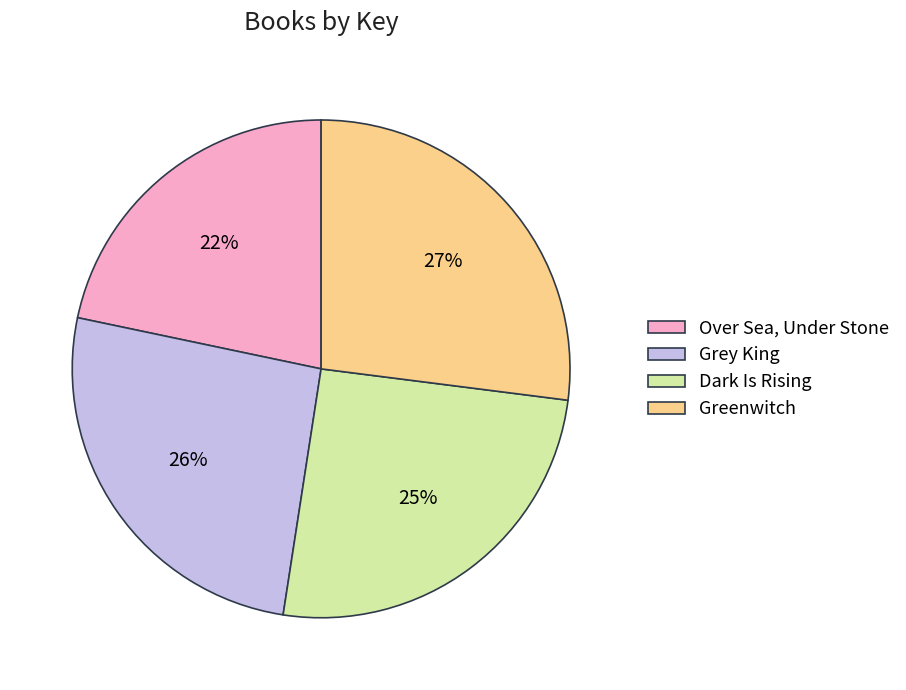

Combined, do Grey King and Greenwitch account for over 50%?

Yes